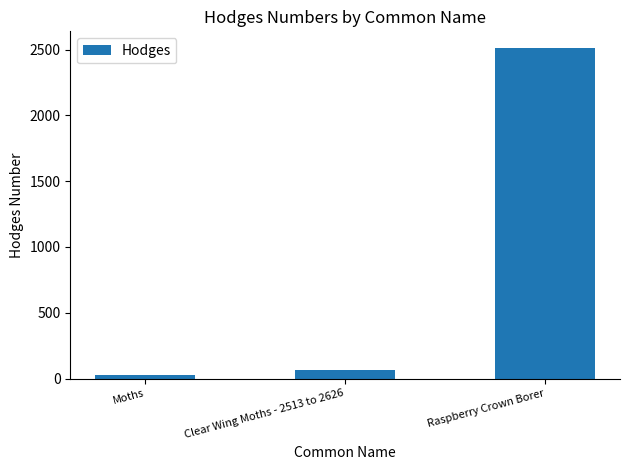

What is the label of the 2nd bar from the right?

Clear Wing Moths - 2513 to 2626